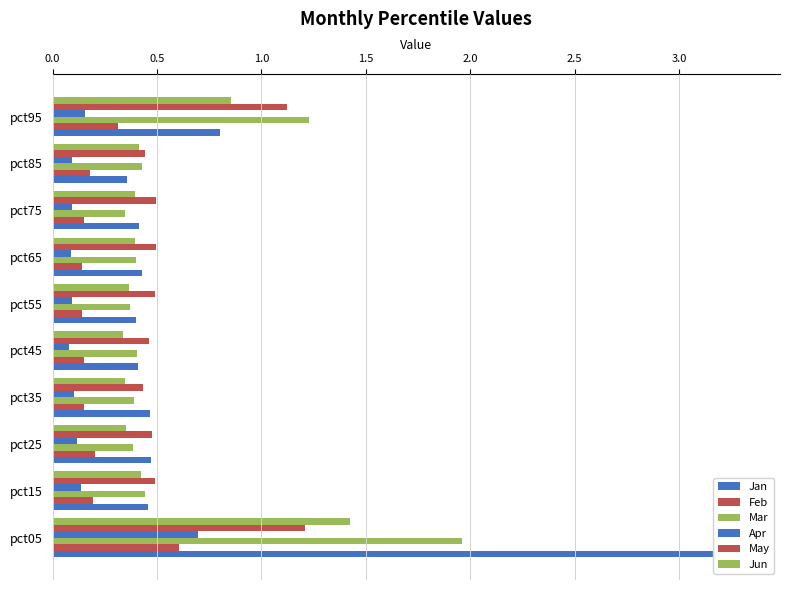

Is the value of May at pct55 greater than the value of Jan at pct55?

Yes